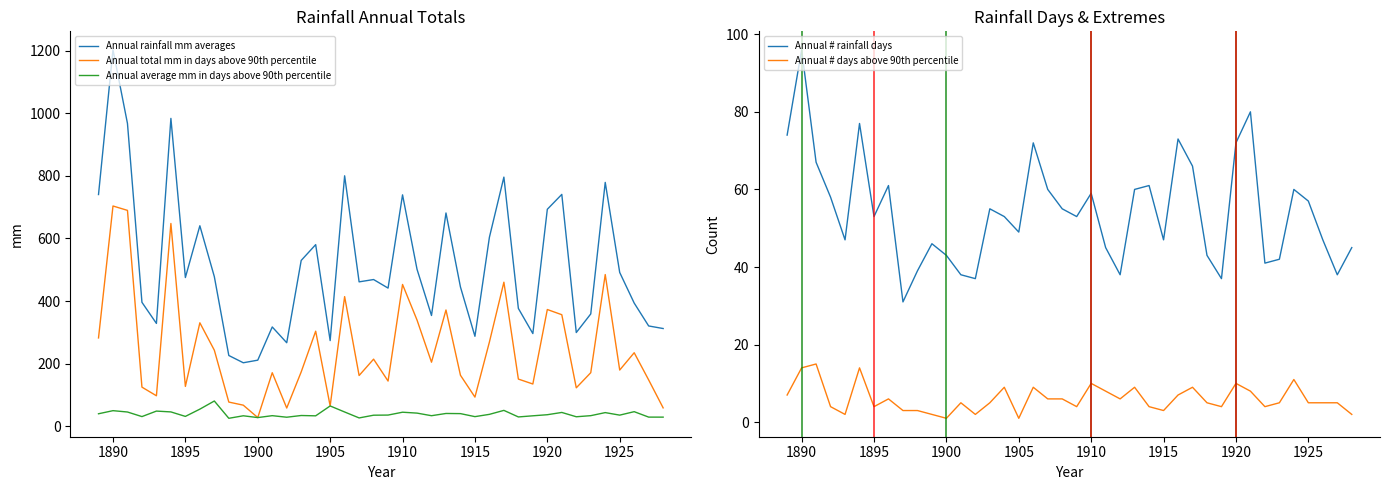

Which label corresponds to the largest value in the chart?

1890